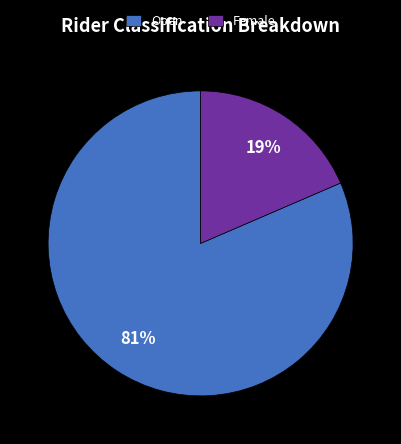

What is the largest slice in the pie chart?

Open